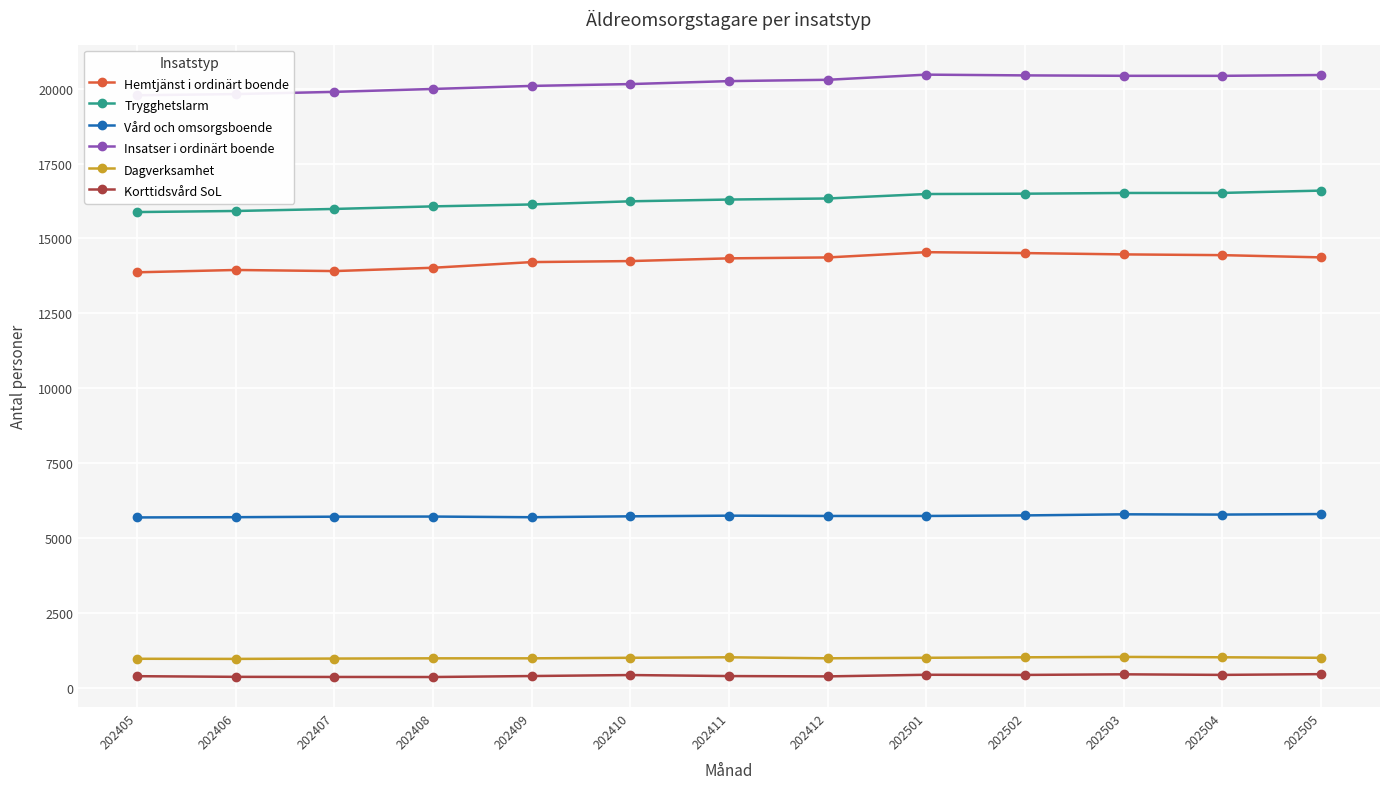

Where is the first local maximum for Vård och omsorgsboende?

202408